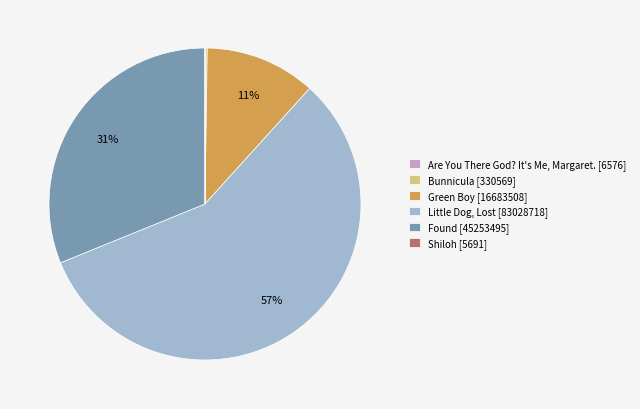

The Found [45253495] slice represents 24% of the pie. True or false?

False